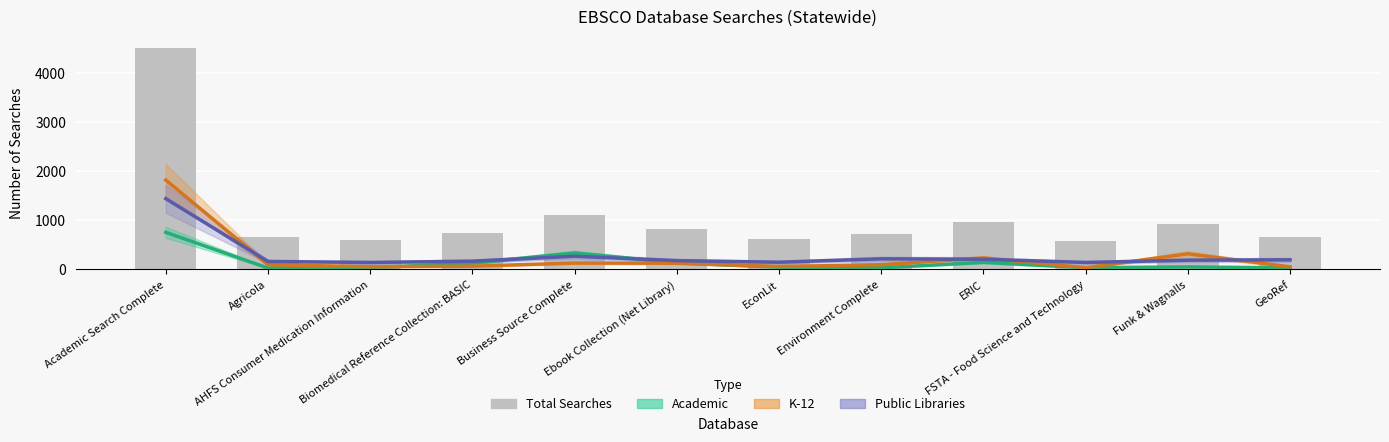

What is the highest value of the Total Searches series?

4515